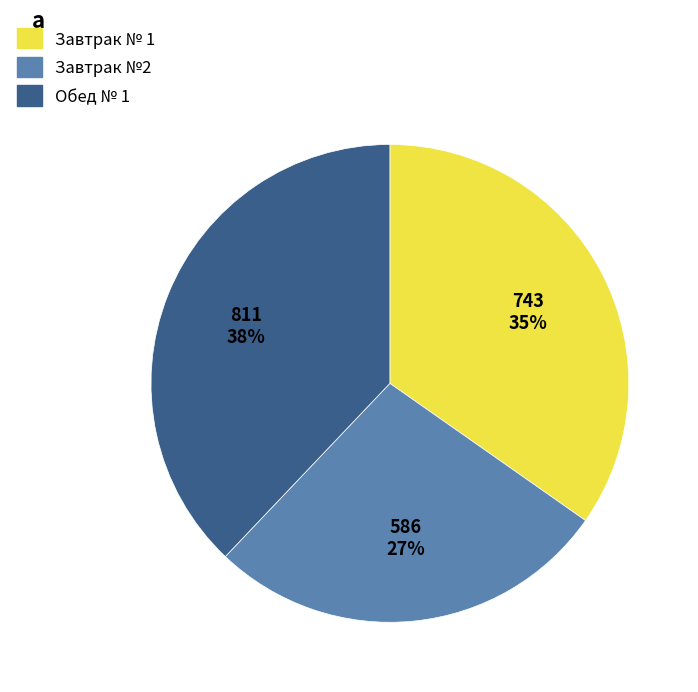

Approximately how many times larger is the value at Обед № 1 compared to Завтрак №2?

1.4